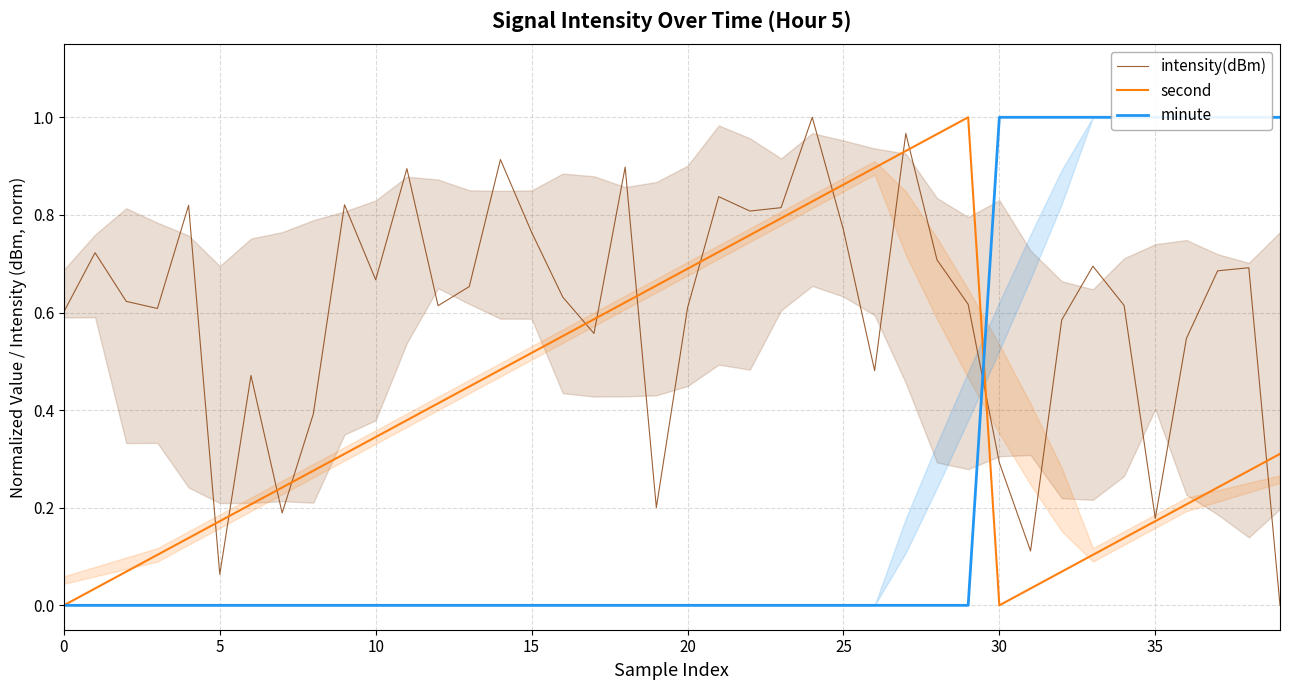

Is the value of second at 21 greater than the value of minute at 9?

Yes